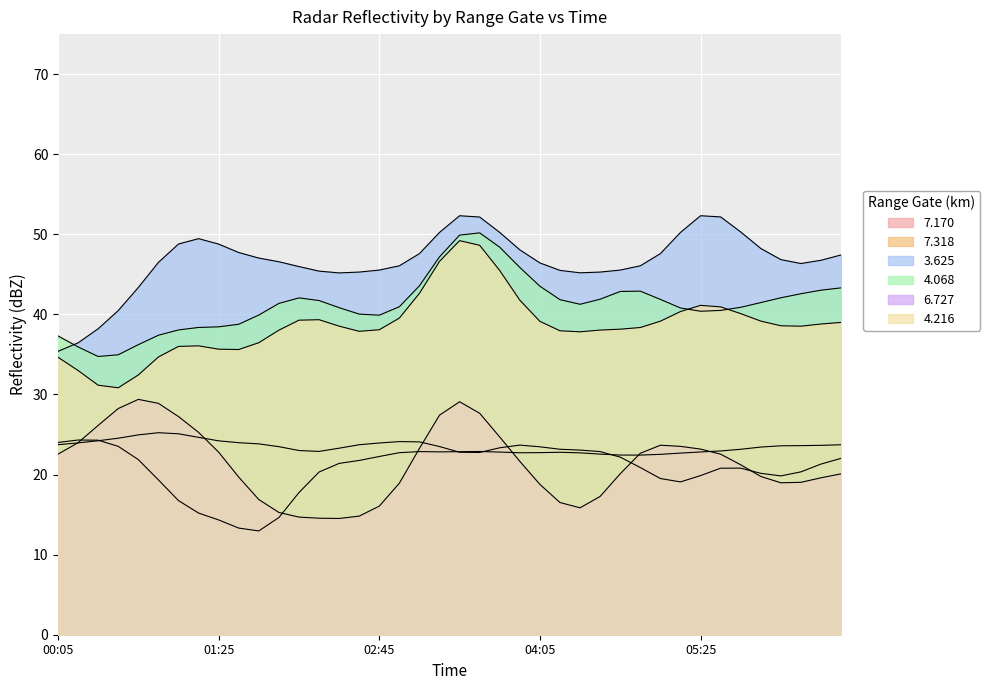

List the labels in order of 4.216 value, smallest first.

2015/04/17 00:35, 2015/04/17 00:25, 2015/04/17 00:45, 2015/04/17 00:15, 2015/04/17 01:35, 2015/04/17 03:05, 2015/04/17 05:05, 2015/04/17 01:15, 2015/04/17 01:45, 2015/04/17 01:55, 2015/04/17 02:35, 2015/04/17 04:15, 2015/04/17 06:15, 2015/04/17 01:25, 2015/04/17 02:45, 2015/04/17 03:55, 2015/04/17 04:25, 2015/04/17 04:55, 2015/04/17 06:05, 2015/04/17 06:35, 2015/04/17 01:05, 2015/04/17 02:25, 2015/04/17 04:05, 2015/04/17 00:05, 2015/04/17 04:45, 2015/04/17 05:45, 2015/04/17 02:15, 2015/04/17 00:55, 2015/04/17 02:55, 2015/04/17 04:35, 2015/04/17 05:55, 2015/04/17 05:25, 2015/04/17 06:25, 2015/04/17 05:35, 2015/04/17 05:15, 2015/04/17 02:05, 2015/04/17 03:45, 2015/04/17 03:15, 2015/04/17 03:35, 2015/04/17 03:25